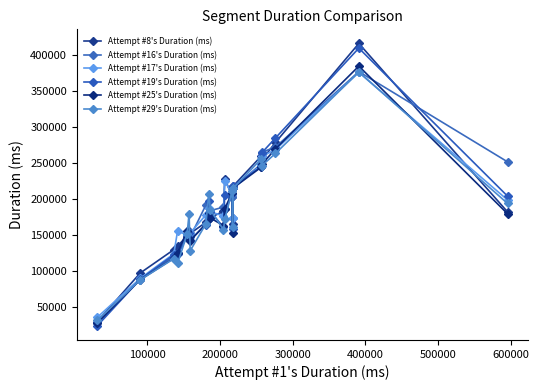

Is this an area chart (filled region under the line)?

No